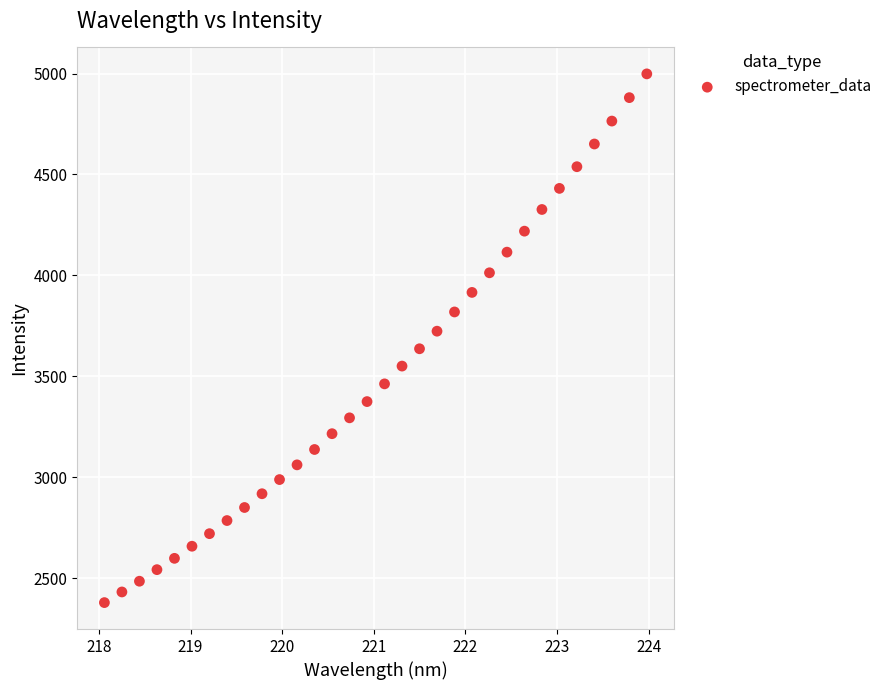

What is the range of X values (max minus min)?

5.9